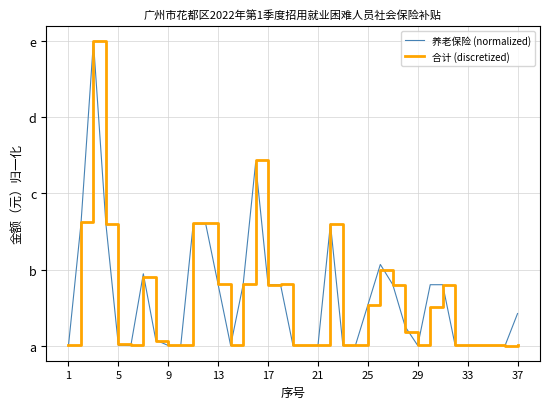

Does the chart display data point markers on the line(s)?

No